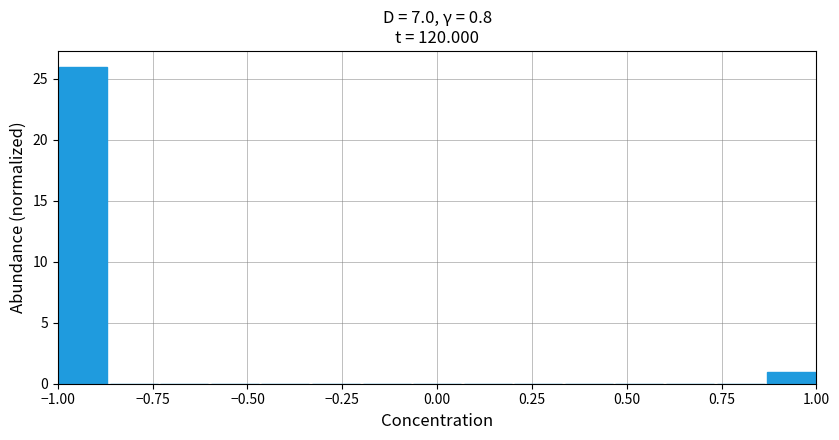

Read against the x-axis, roughly where is the centre of the tallest bar?

-0.95